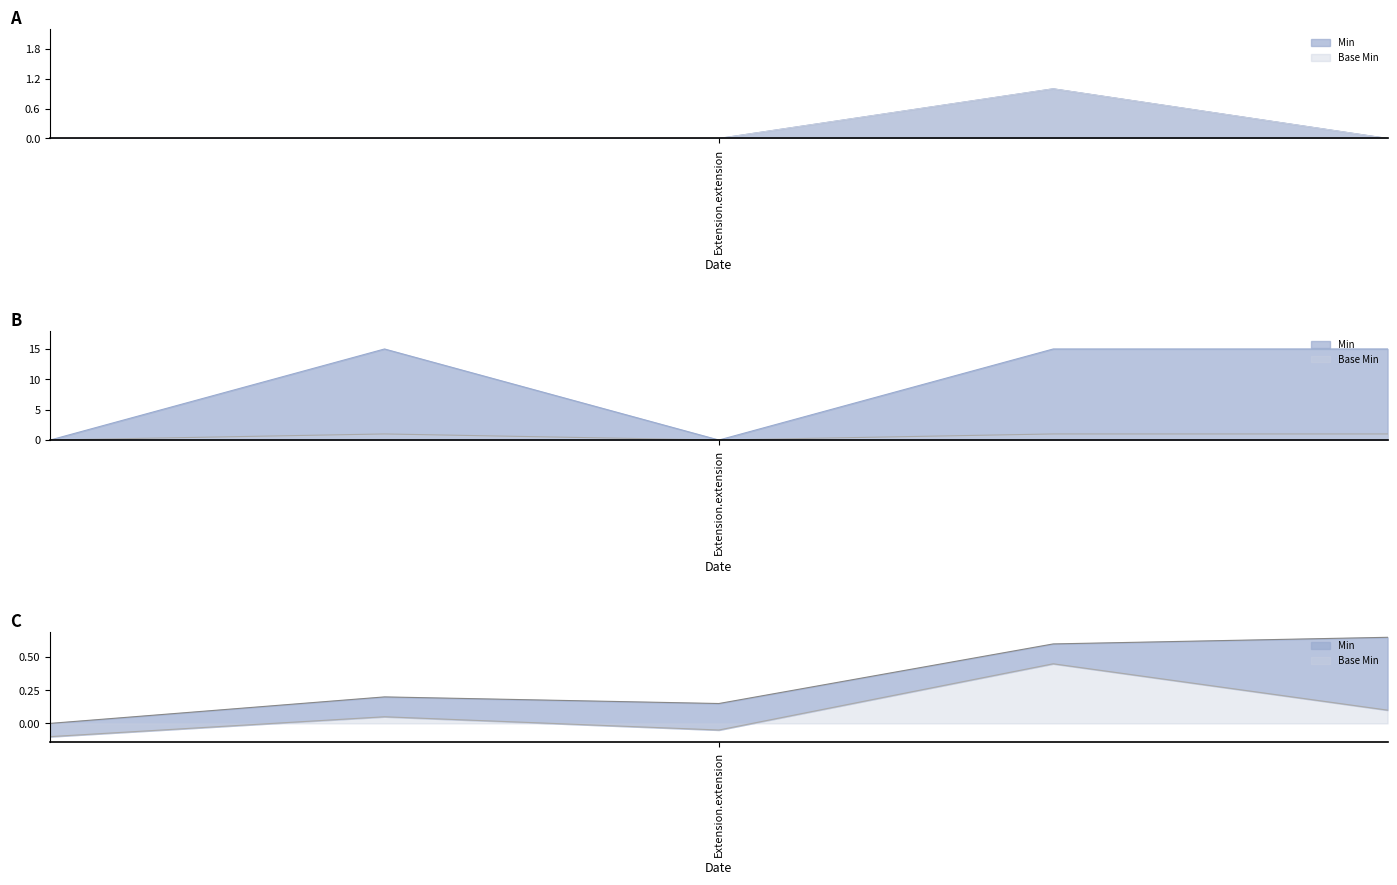

Which series has the largest total across all categories?

Min